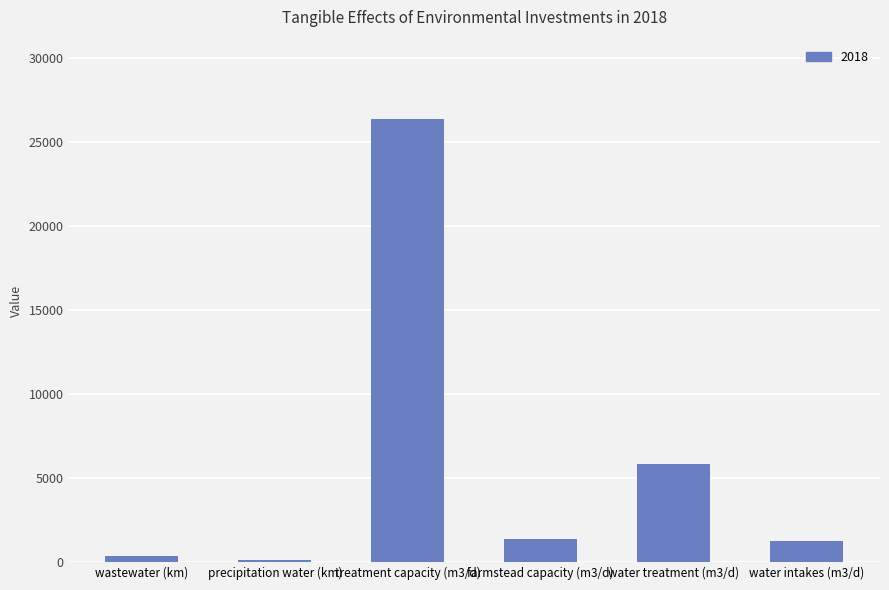

What is the sum of all values?

35259.5